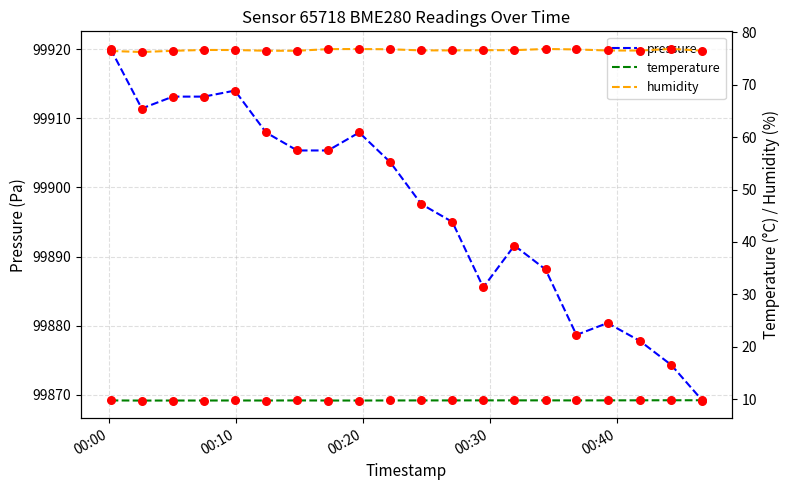

At which category is the sum across all series the highest?

00:00